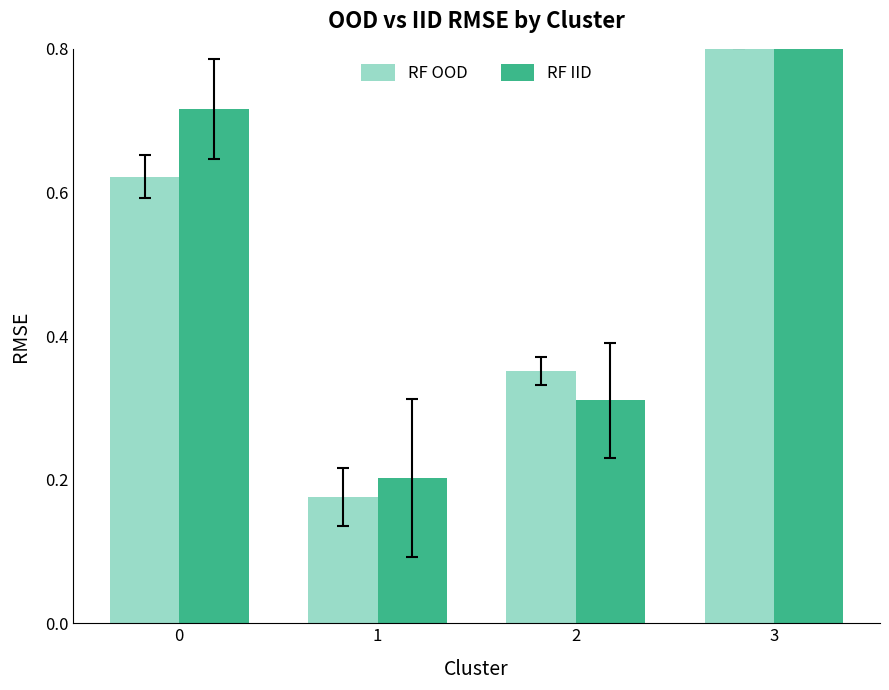

How many categories are shown in the chart?

4